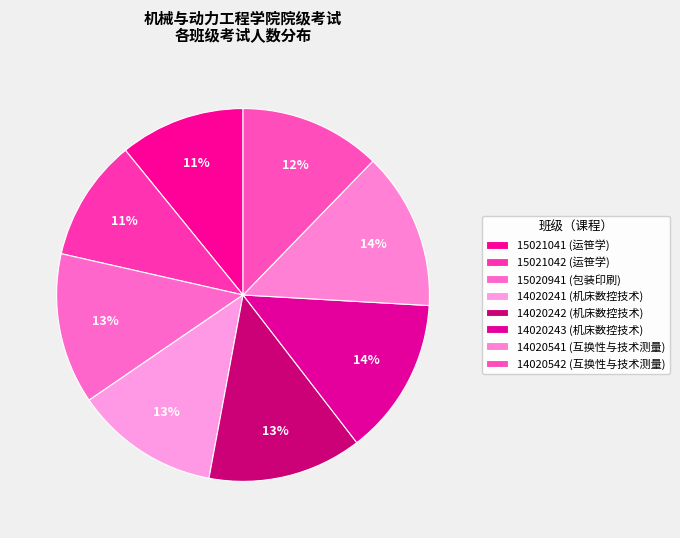

How many segments does this pie chart have?

8